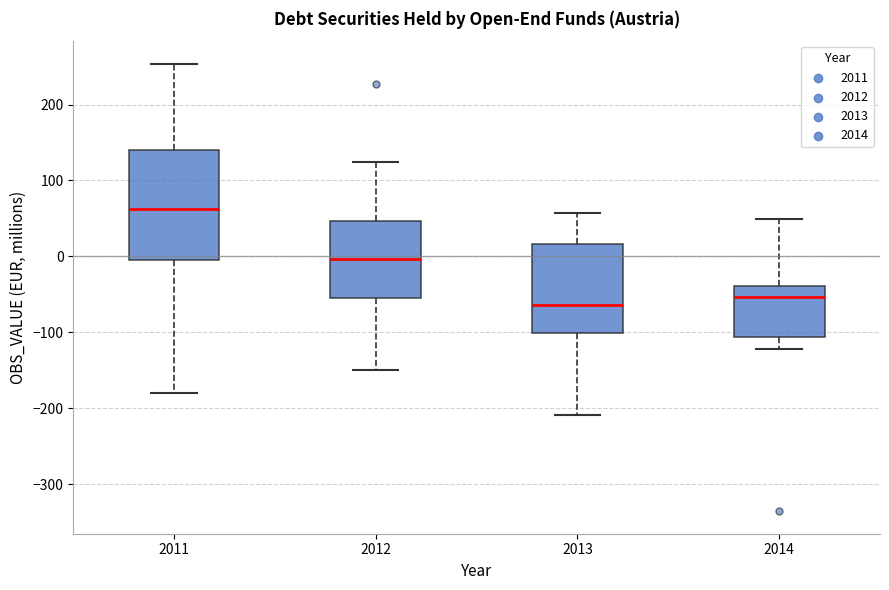

Where is the lower edge of the box at x = 2011 on the y-axis? The values are not printed on the chart, so give them approximately, as read against the axis.

-10